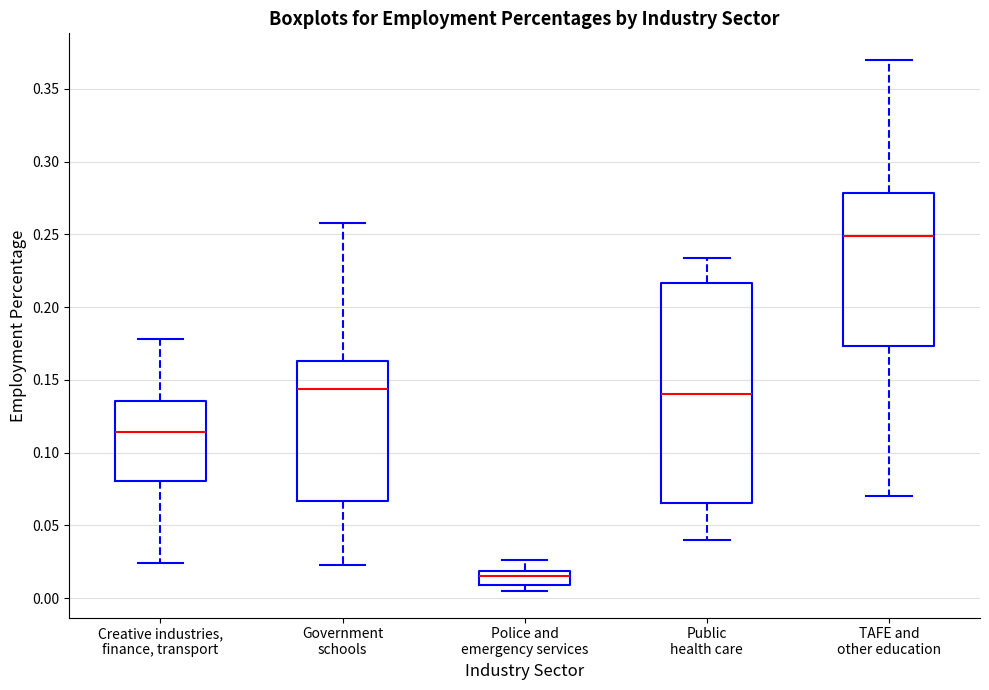

Reading left to right, transcribe this box plot: for each box, give where its median line is, the range the box spans, and where its two whiskers end, as read against the y-axis. The values are not printed on the chart, so give them approximately, as read against the axis.

Creative industries, finance, transport: median 0.115, box 0.080 to 0.135, whiskers 0.025 to 0.180
Government schools: median 0.145, box 0.065 to 0.165, whiskers 0.025 to 0.260
Police and emergency services: median 0.015, box 0.010 to 0.020, whiskers 0.005 to 0.025
Public health care: median 0.140, box 0.065 to 0.215, whiskers 0.040 to 0.235
TAFE and other education: median 0.250, box 0.175 to 0.280, whiskers 0.070 to 0.370